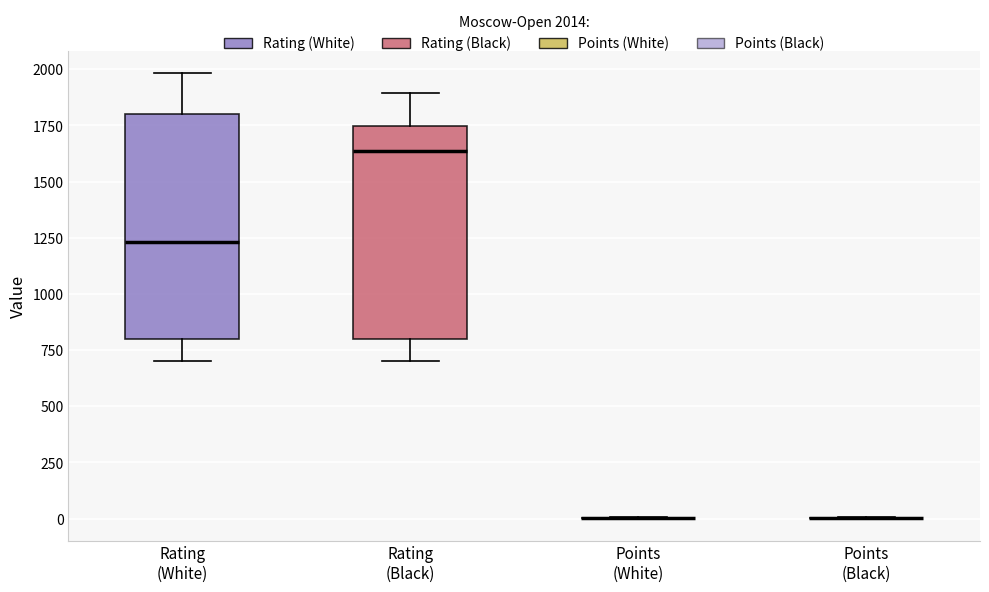

Reading left to right, transcribe this box plot: for each box, give where its median line is, the range the box spans, and where its two whiskers end, as read against the y-axis. The values are not printed on the chart, so give them approximately, as read against the axis.

Rating (White): median 1250, box 800 to 1800, whiskers 700 to 2000
Rating (Black): median 1650, box 800 to 1750, whiskers 700 to 1900
Points (White): box collapsed to a line at 0, whiskers 0 to 0
Points (Black): box collapsed to a line at 0, whiskers 0 to 0